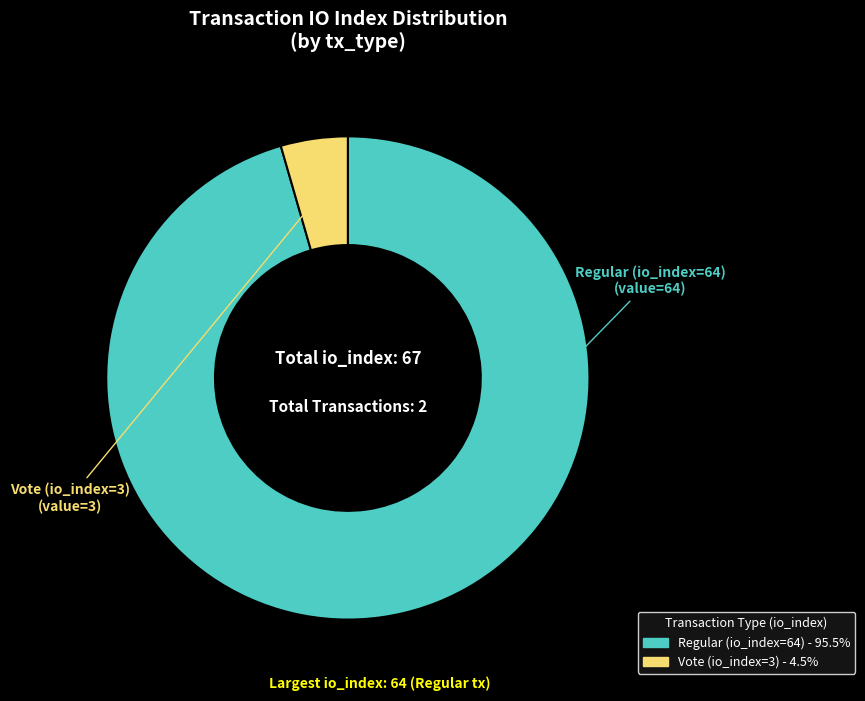

Rank the categories by value from lowest to highest.

Vote (io_index=3), Regular (io_index=64)